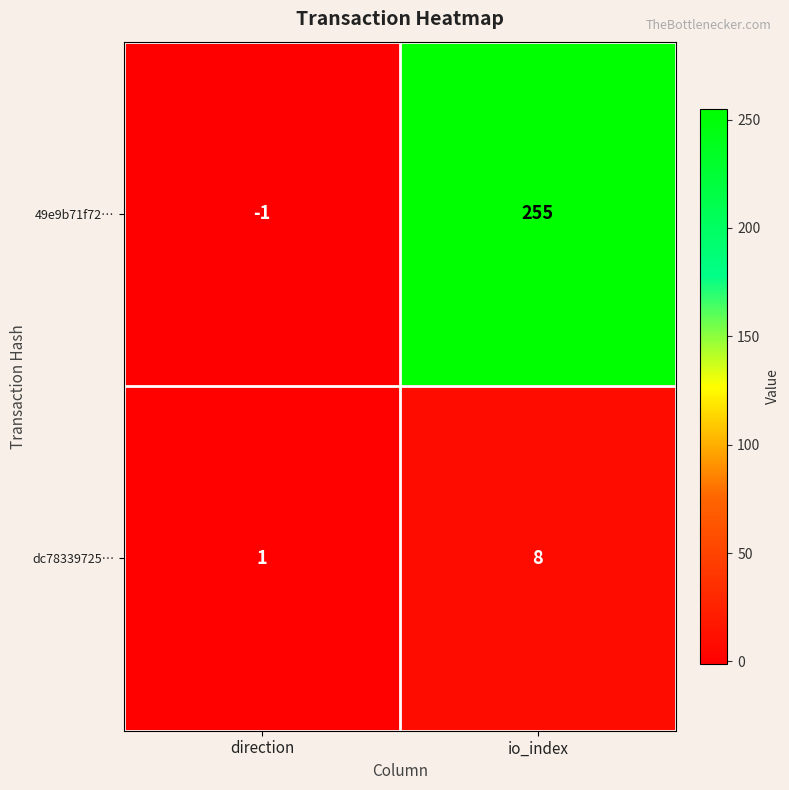

The value of dc78339725… at io_index is 8. True or false?

True